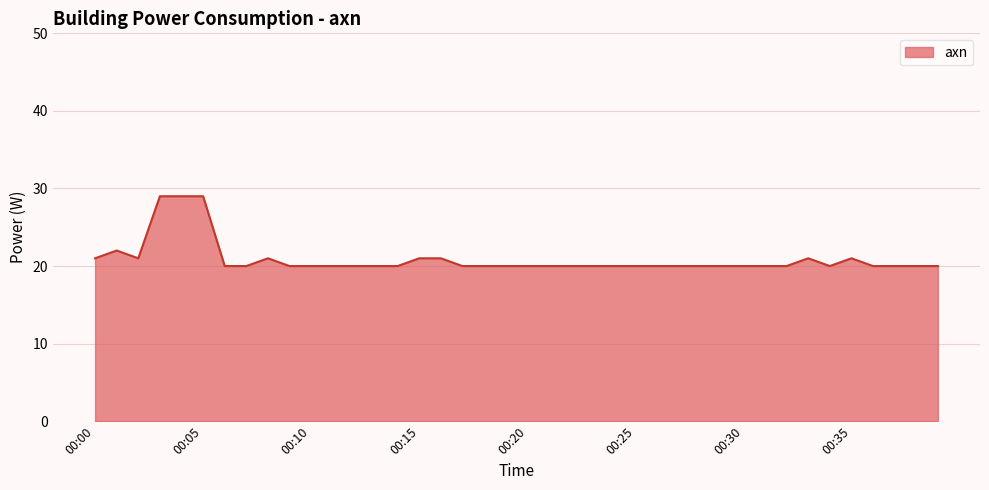

What is the minimum value shown in the chart?

20